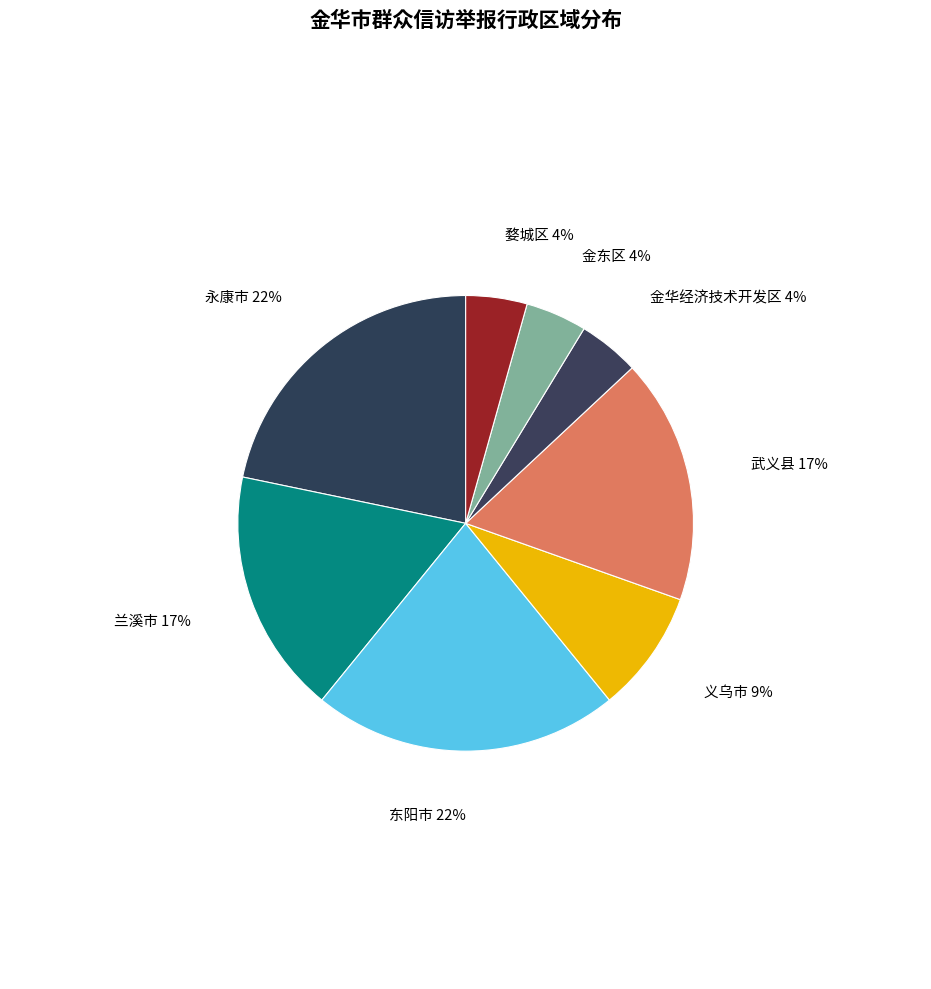

How many segments does this pie chart have?

8